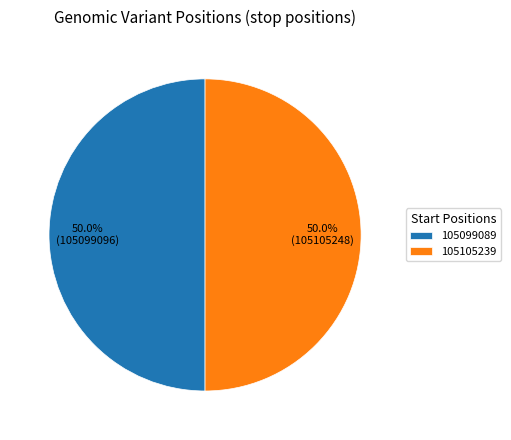

What is the ratio of the value at 105099089 to the value at 105105239?

1.0